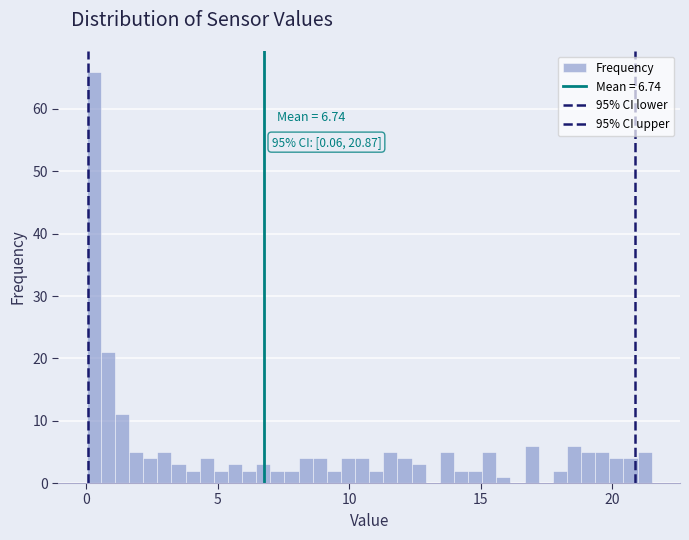

Read against the x-axis, roughly where is the centre of the tallest bar?

0.5